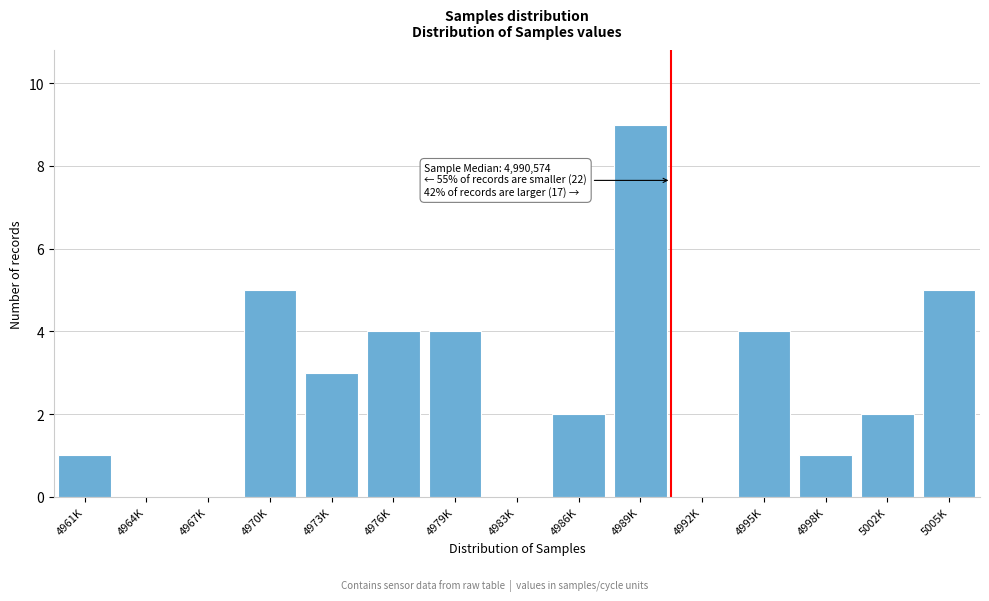

Reading left to right, what are all the values shown in this chart?

4961K=1	4964K=0	4967K=0	4970K=5	4973K=3	4976K=4	4979K=4	4983K=0	4986K=2	4989K=9	4992K=0	4995K=4	4998K=1	5002K=2	5005K=5